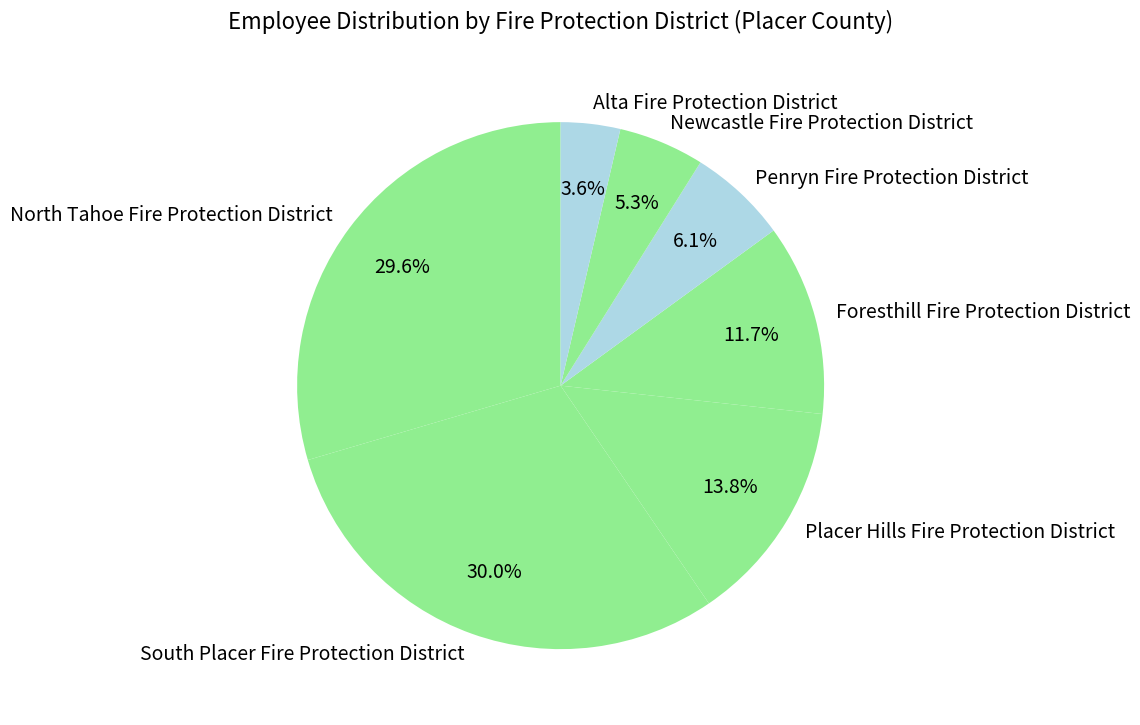

Is there any slice that represents more than half of the pie?

No